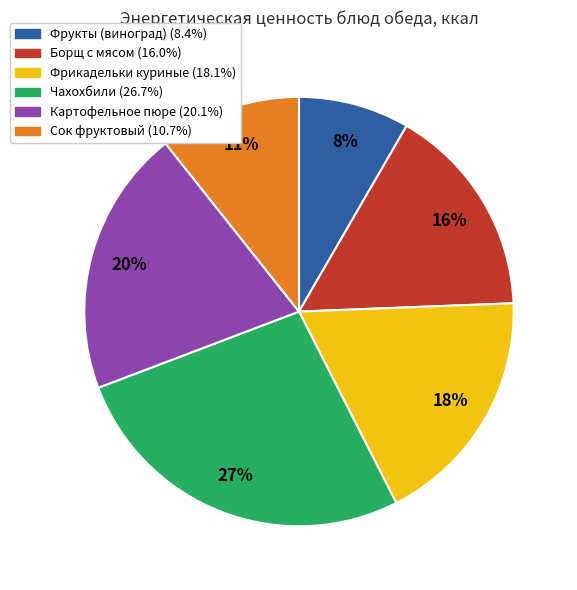

Which has a higher value, Борщ с мясом or Сок фруктовый?

Борщ с мясом